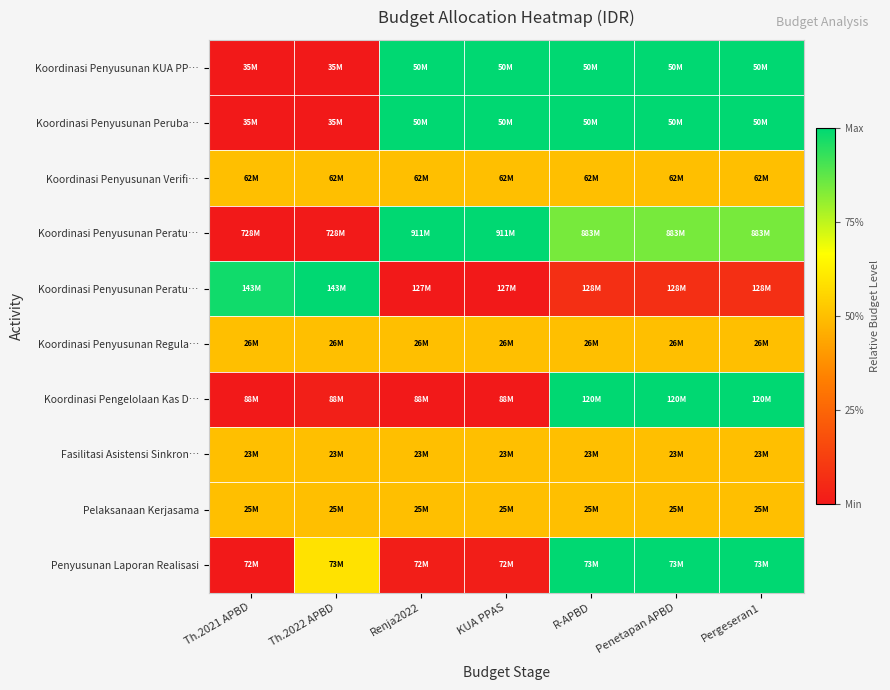

Which has a higher value, Th.2021 APBD or Pergeseran1?

Pergeseran1